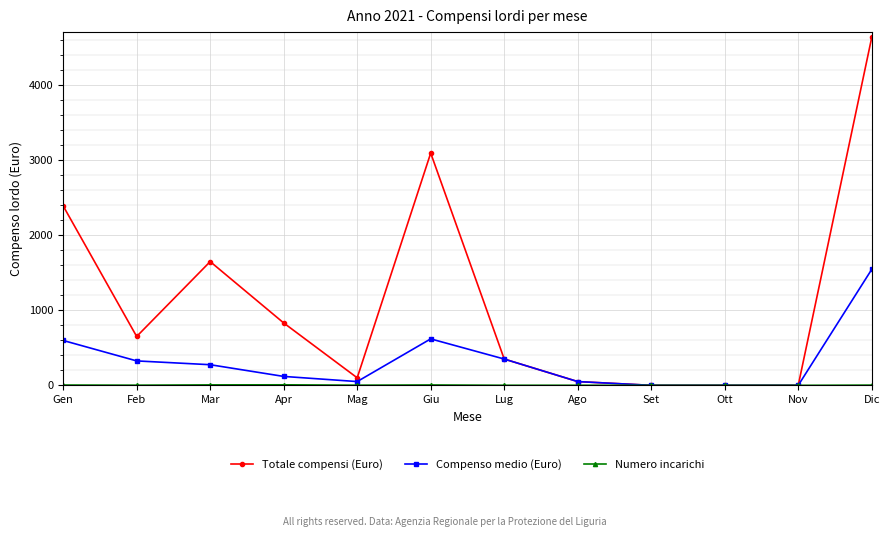

Where is Compenso medio (Euro) nearest to the value 771?

Giu